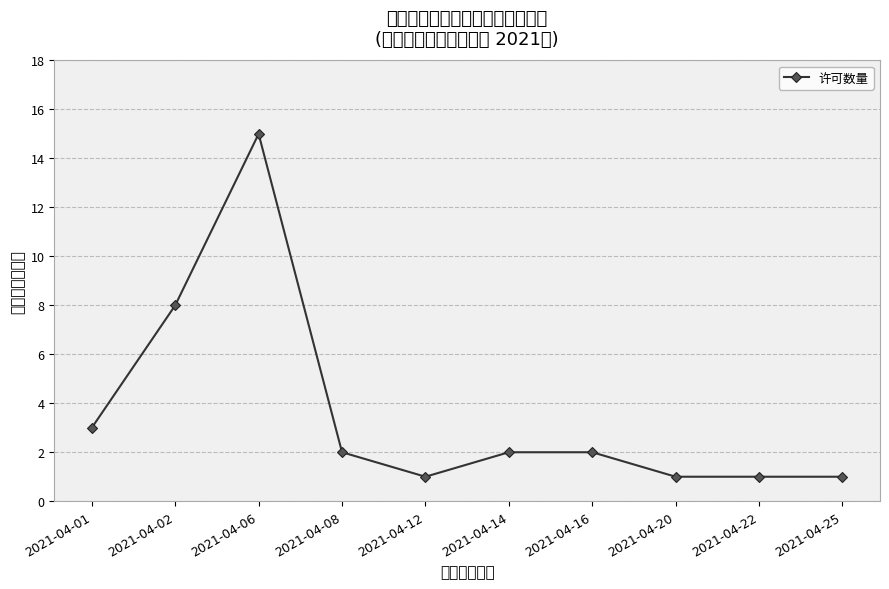

How many lines are shown in the chart?

1